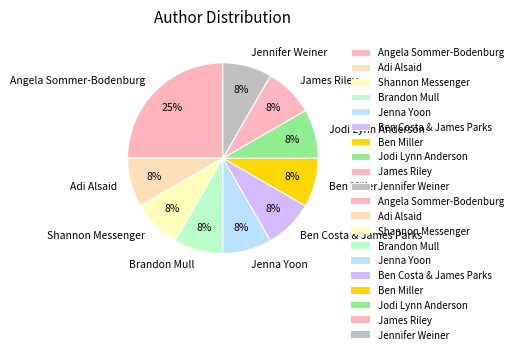

To the nearest percent, what is the average slice percentage?

10%